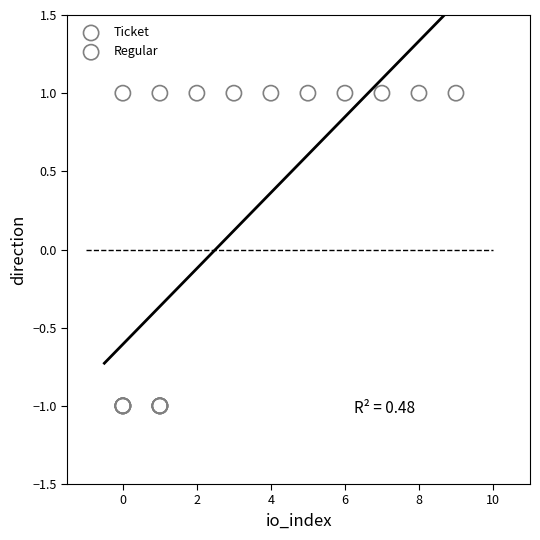

Which series contains the lowest Y value?

Ticket